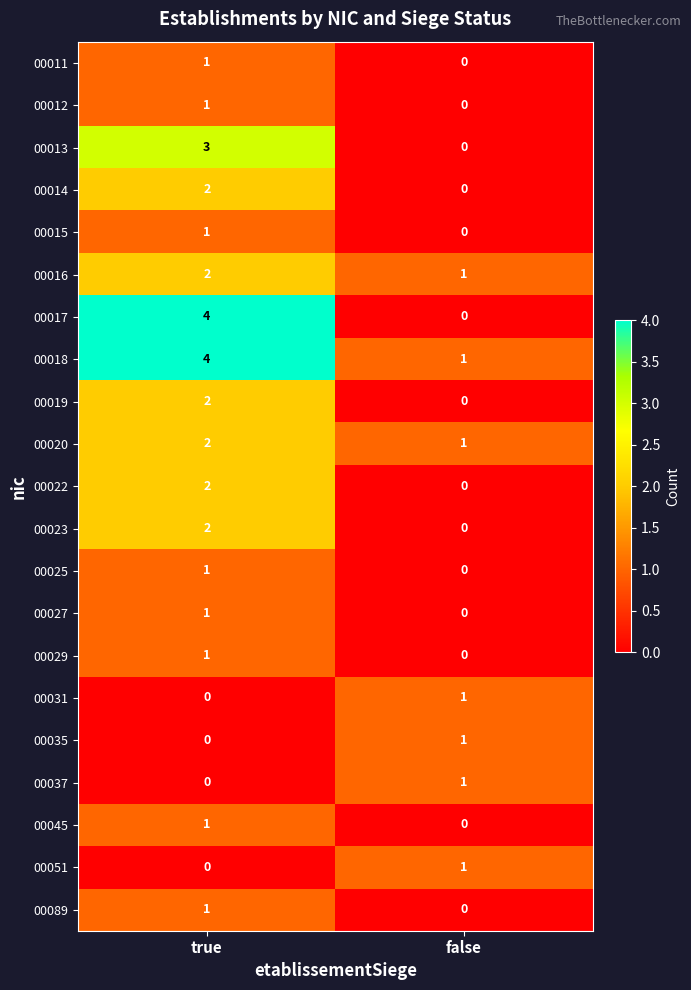

Between true and false, which series saw the biggest shift?

00017